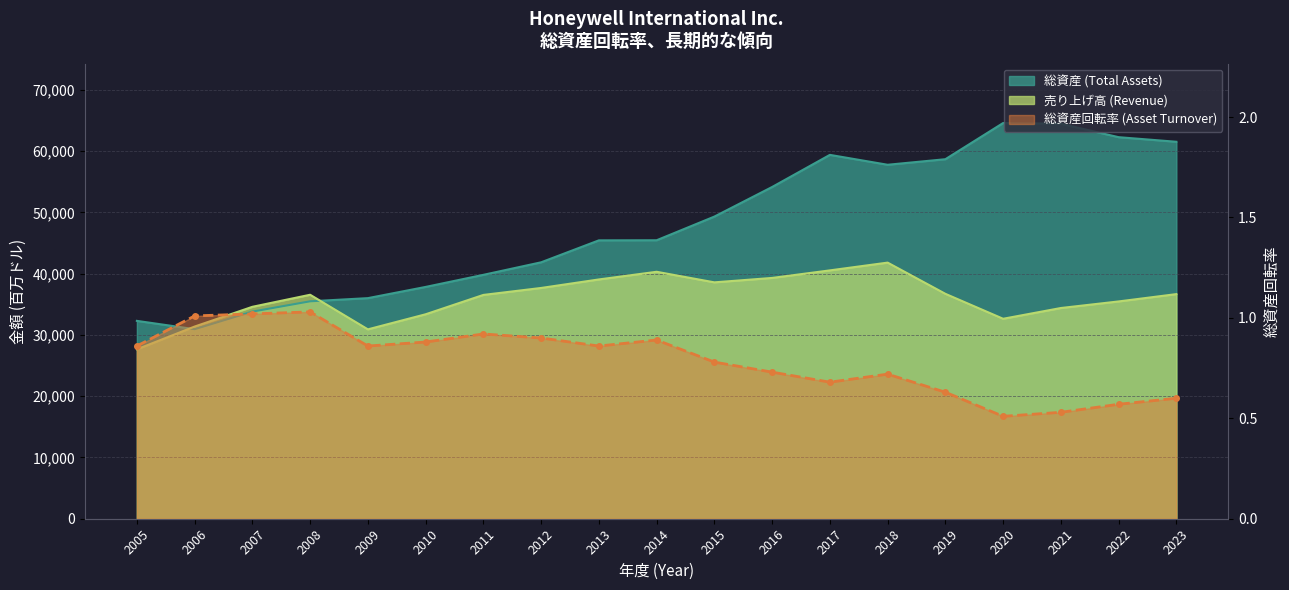

What is the minimum value for 総資産回転率 (Asset Turnover)?

0.5